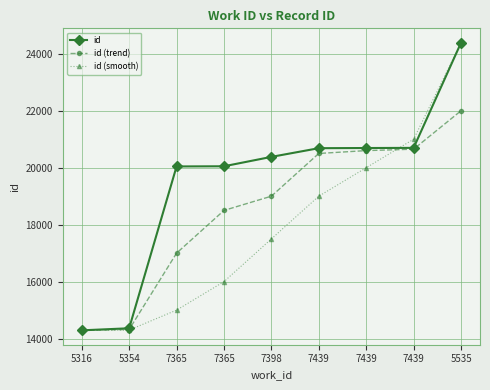

Reading left to right, transcribe all the data shown in this chart.

id: 5316=14290	5354=14363	7365=20044	7365=20050	7398=20380	7439=20685	7439=20691	7439=20696	5535=24388
id (trend): 5316=14290	5354=14320	7365=17000	7365=18500	7398=19000	7439=20500	7439=20600	7439=20650	5535=22000
id (smooth): 5316=14290	5354=14300	7365=15000	7365=16000	7398=17500	7439=19000	7439=20000	7439=21000	5535=24388